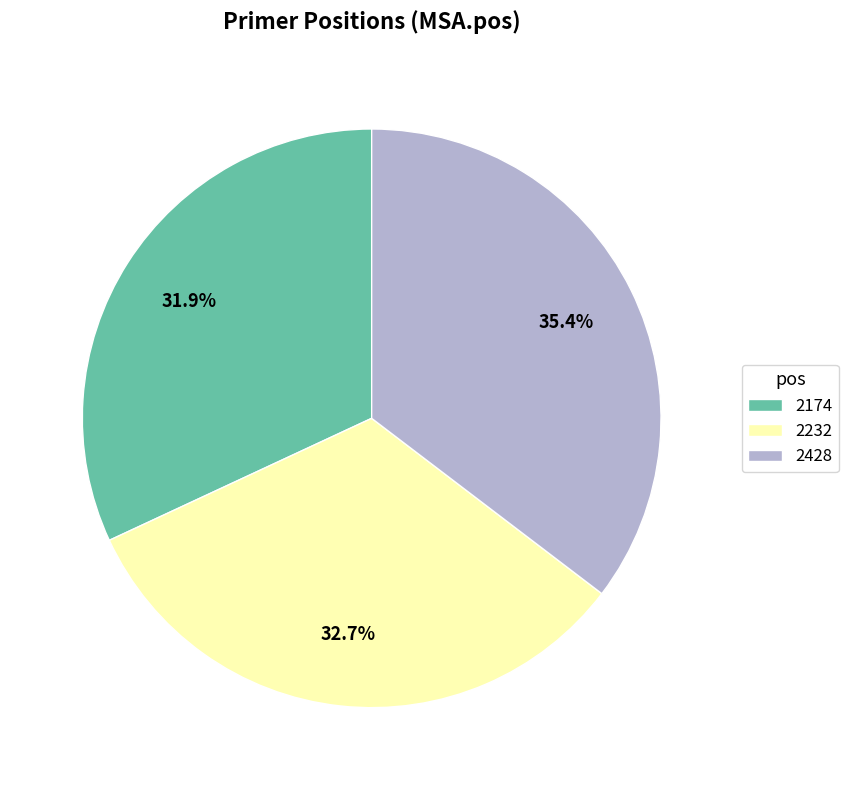

The 2428 slice represents 22% of the pie. True or false?

False